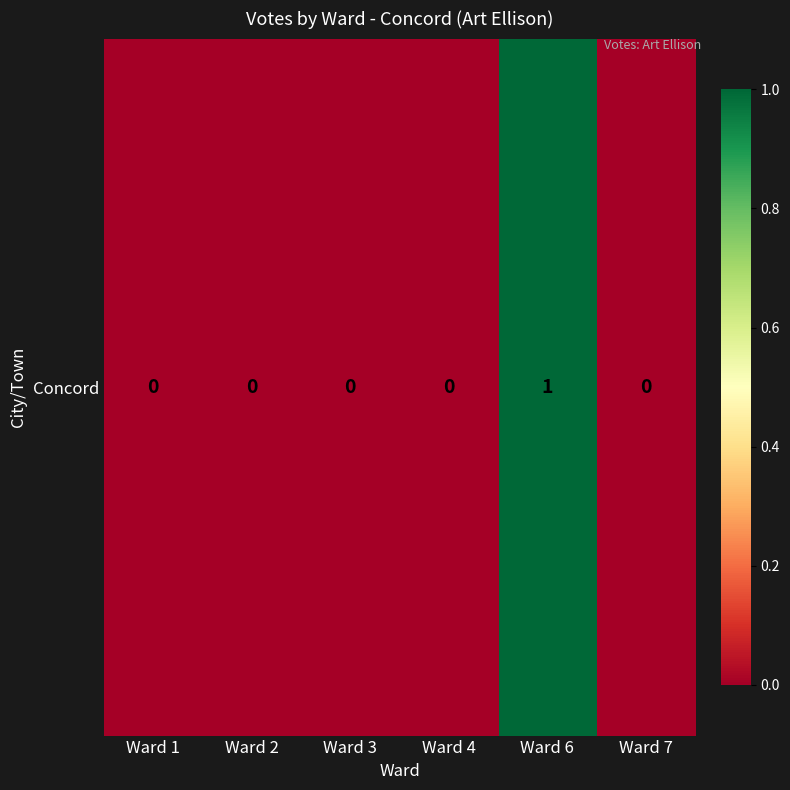

What is the maximum value shown in the chart?

1